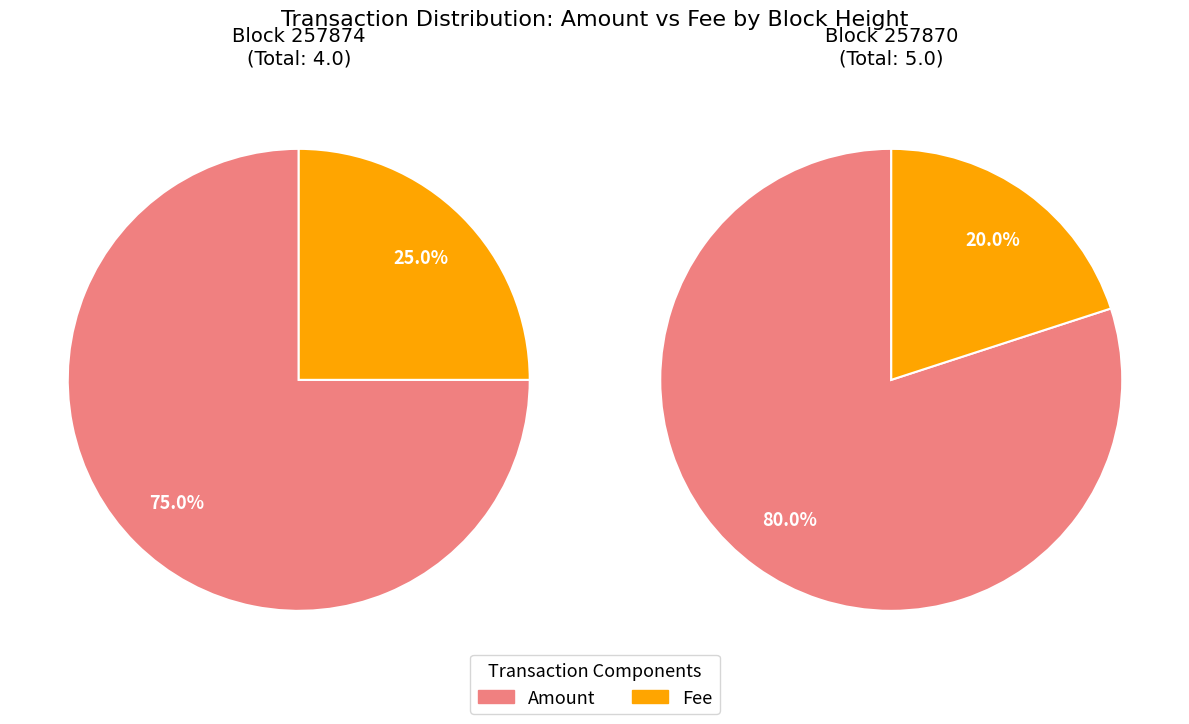

Which series changed the most between fee_values and amount_values?

amount_values